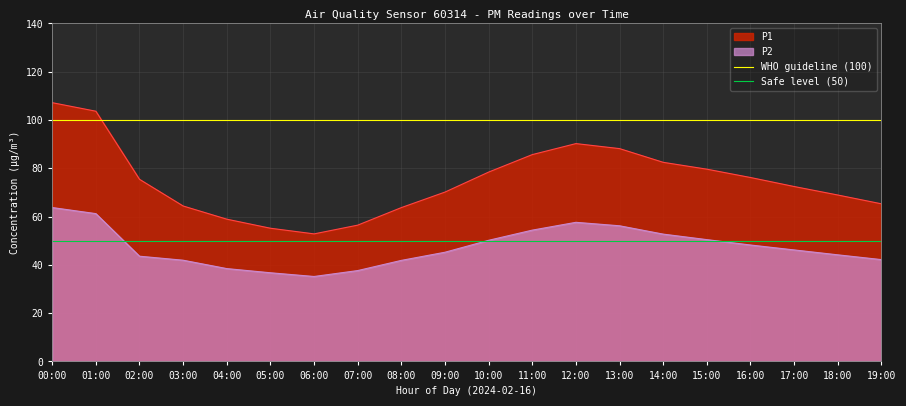

How many lines are shown in the chart?

2